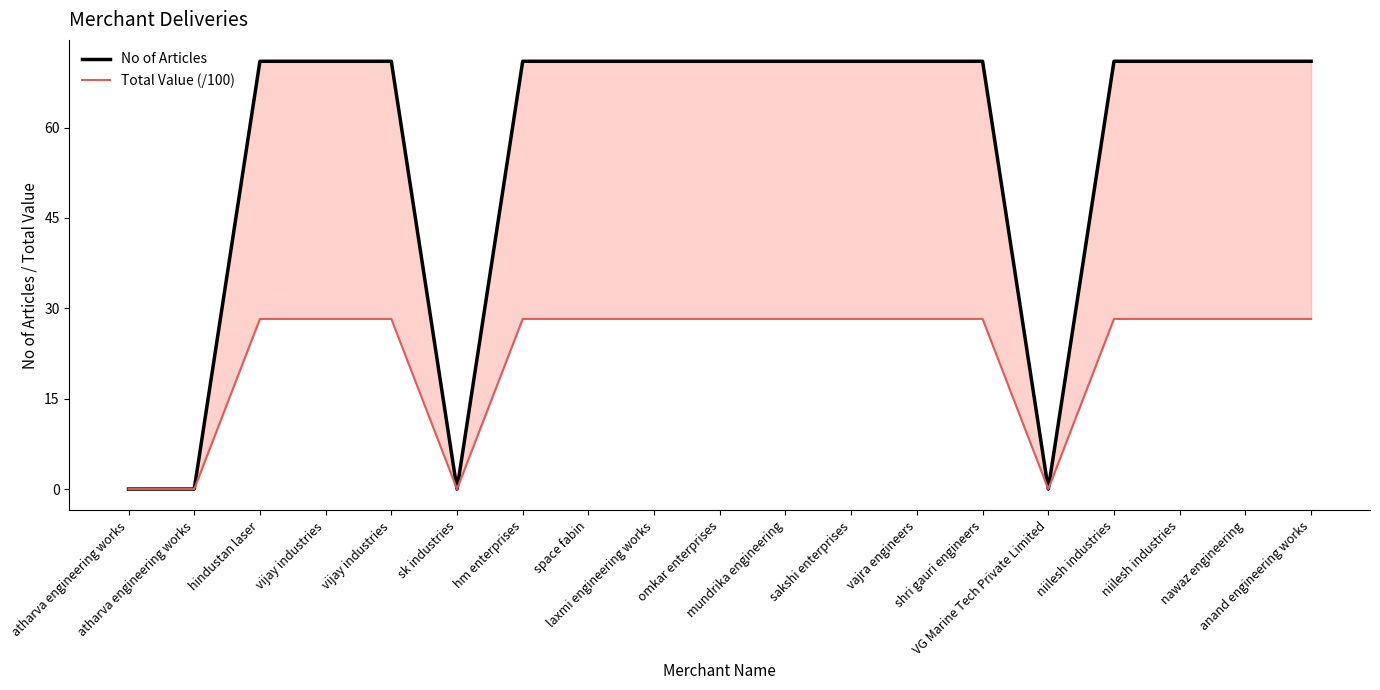

Which label corresponds to the largest value in the chart?

hindustan laser